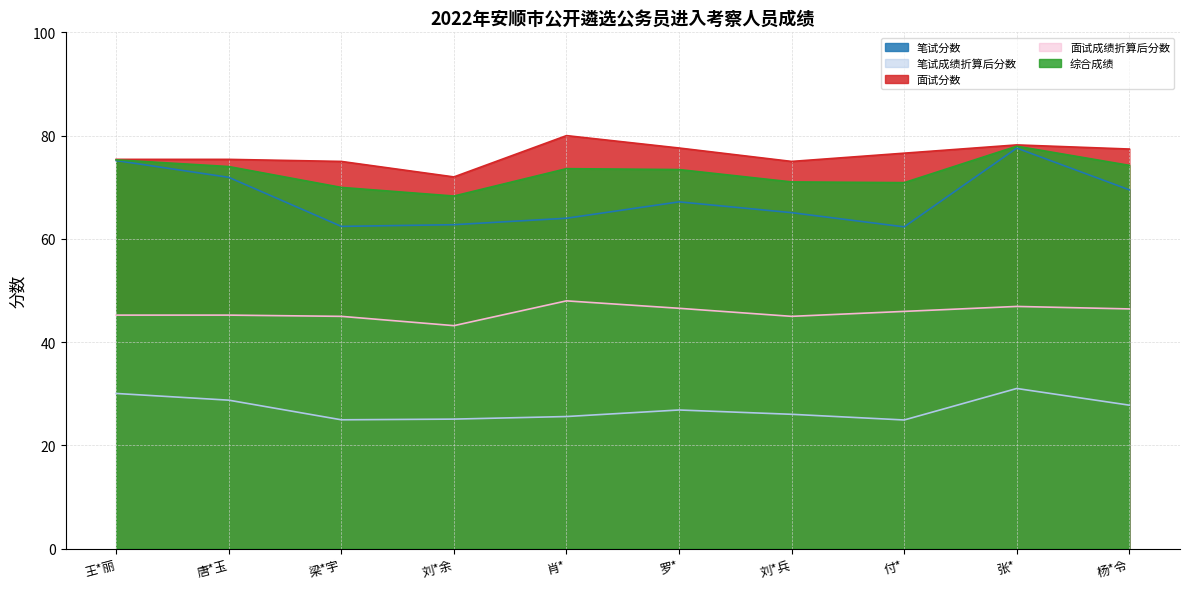

Does the chart have visible grid lines?

Yes